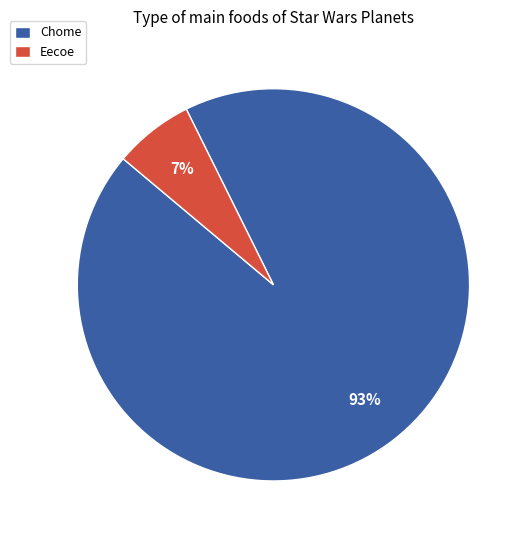

To the nearest percent, what portion does Chome represent?

93%